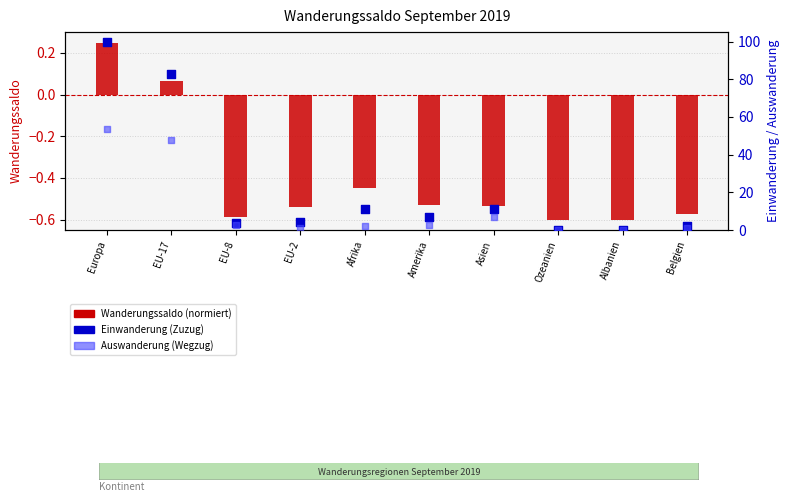

Which series has the largest total across all categories?

Einwanderung (Zuzug)